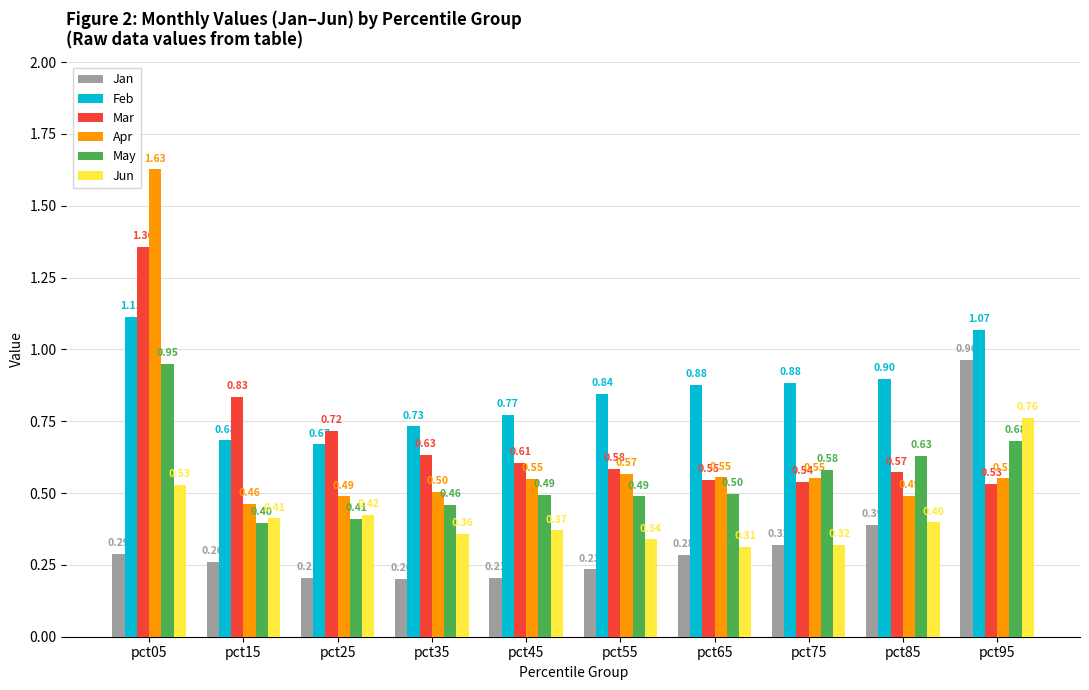

At which category is the sum across all series the highest?

pct05